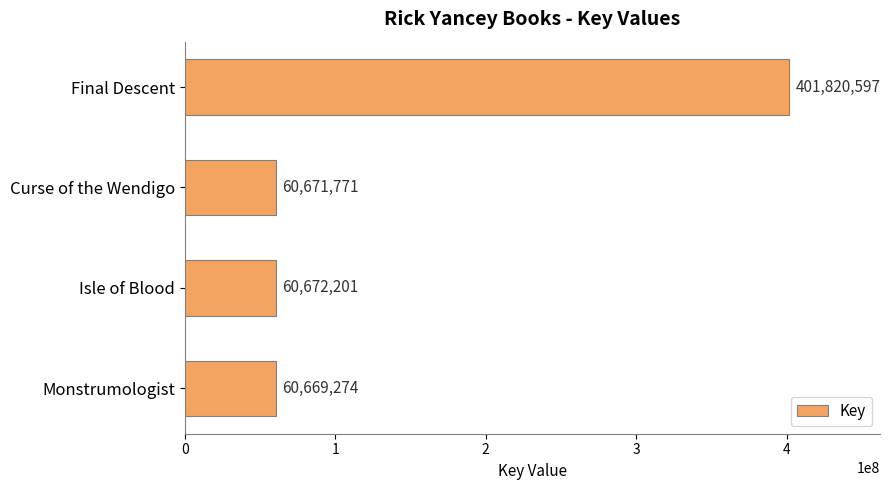

List the labels in order of value, largest first.

Final Descent, Isle of Blood, Curse of the Wendigo, Monstrumologist